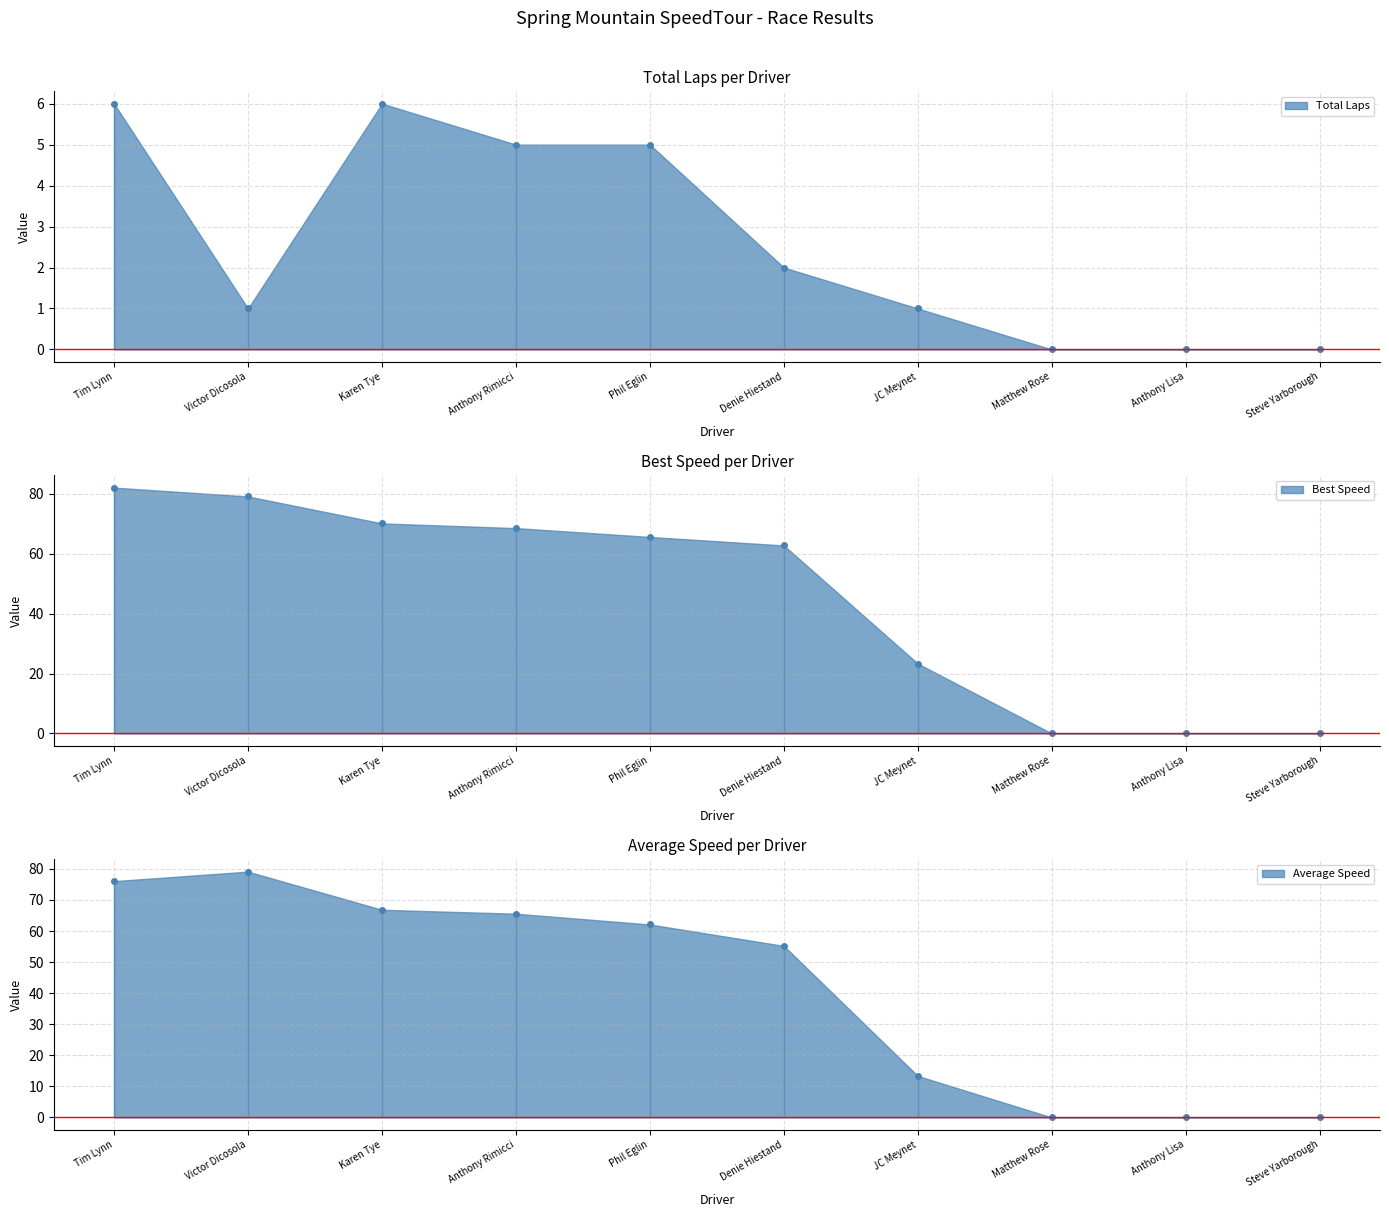

Rank the series by their maximum value, from highest to lowest.

Best Speed, Average Speed, Total Laps